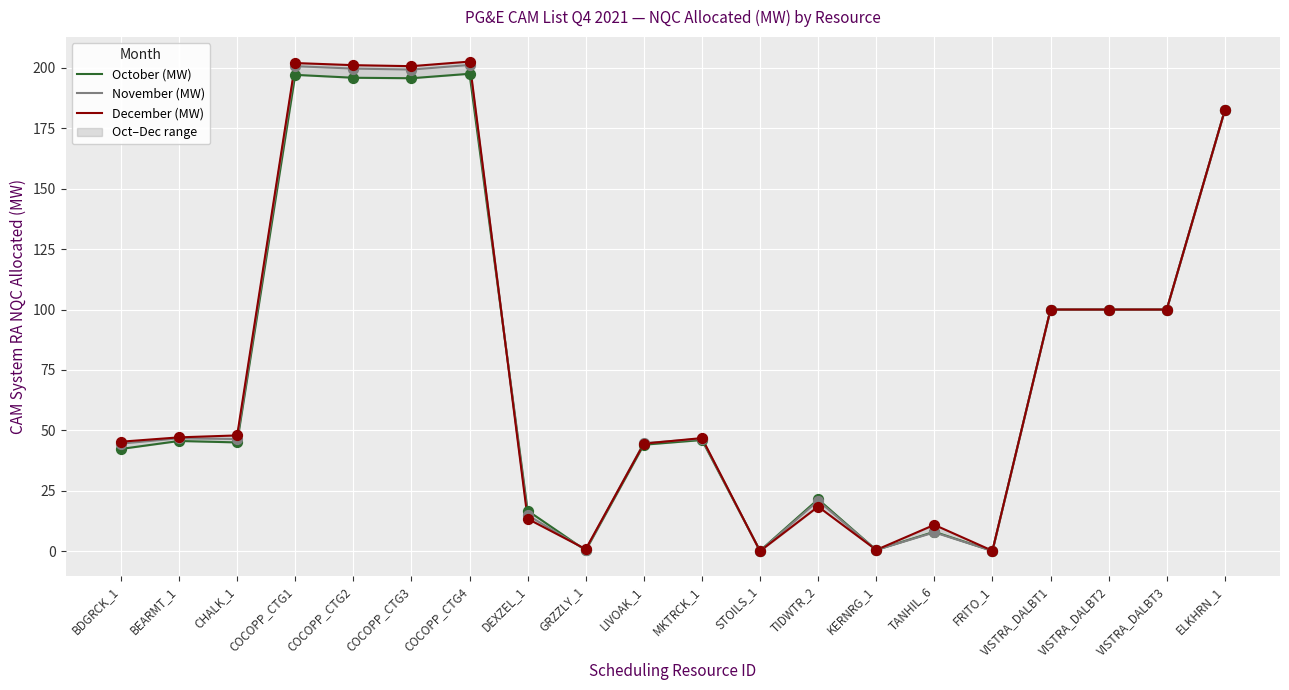

Which series reaches the minimum Y coordinate?

November (MW)